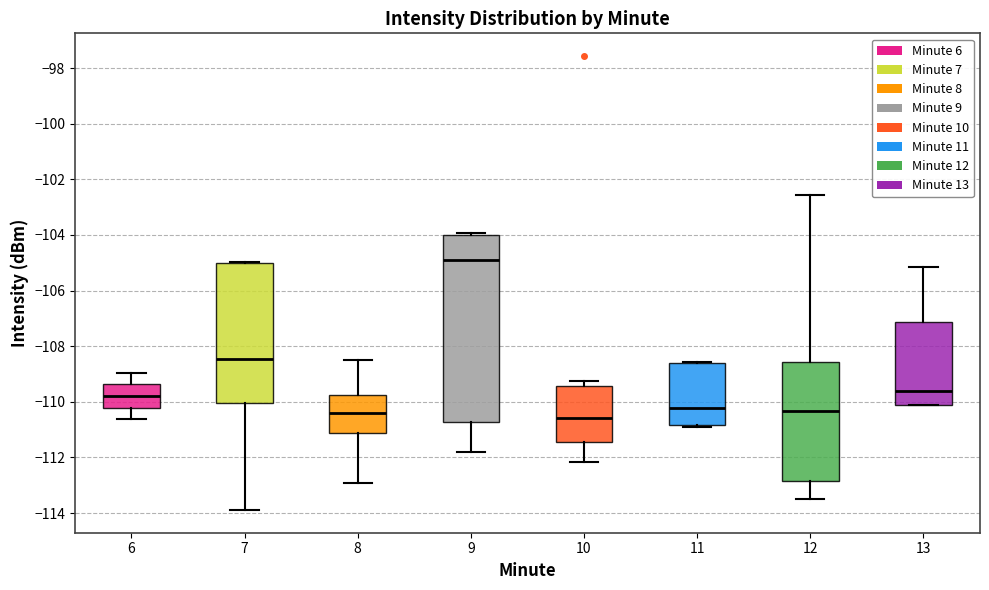

Comparing the boxes themselves (not the whiskers), which one is the tallest?

9